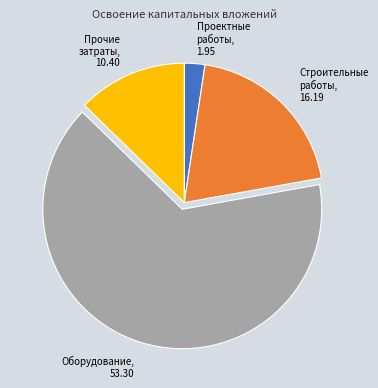

Is there any slice that represents more than half of the pie?

Yes